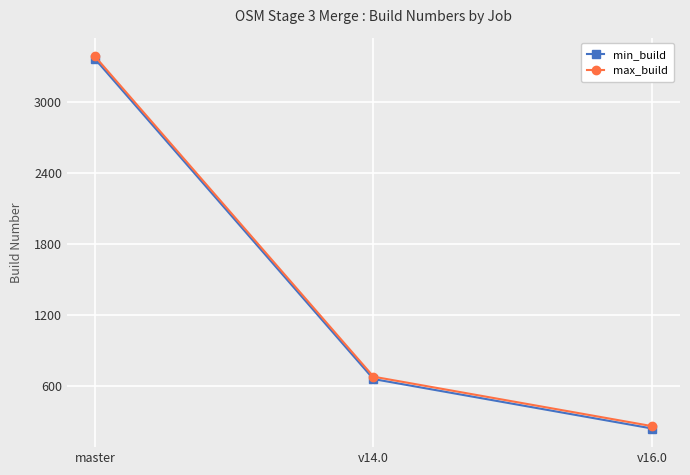

True or false: max_build has a value of 3382 at master.

True